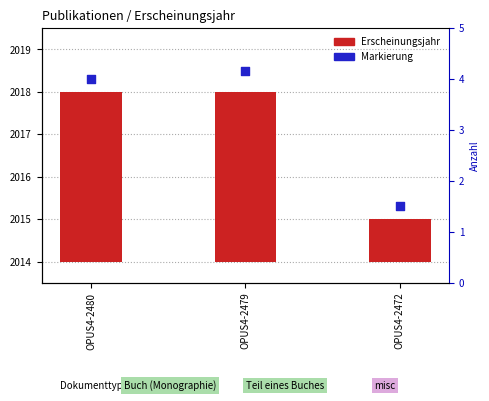

Which series contains the lowest Y value?

Erscheinungsjahr